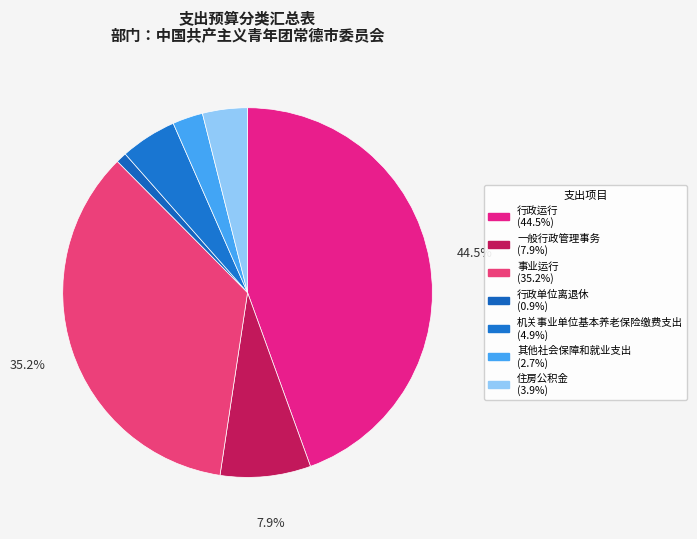

Count the number of slices in the pie.

7